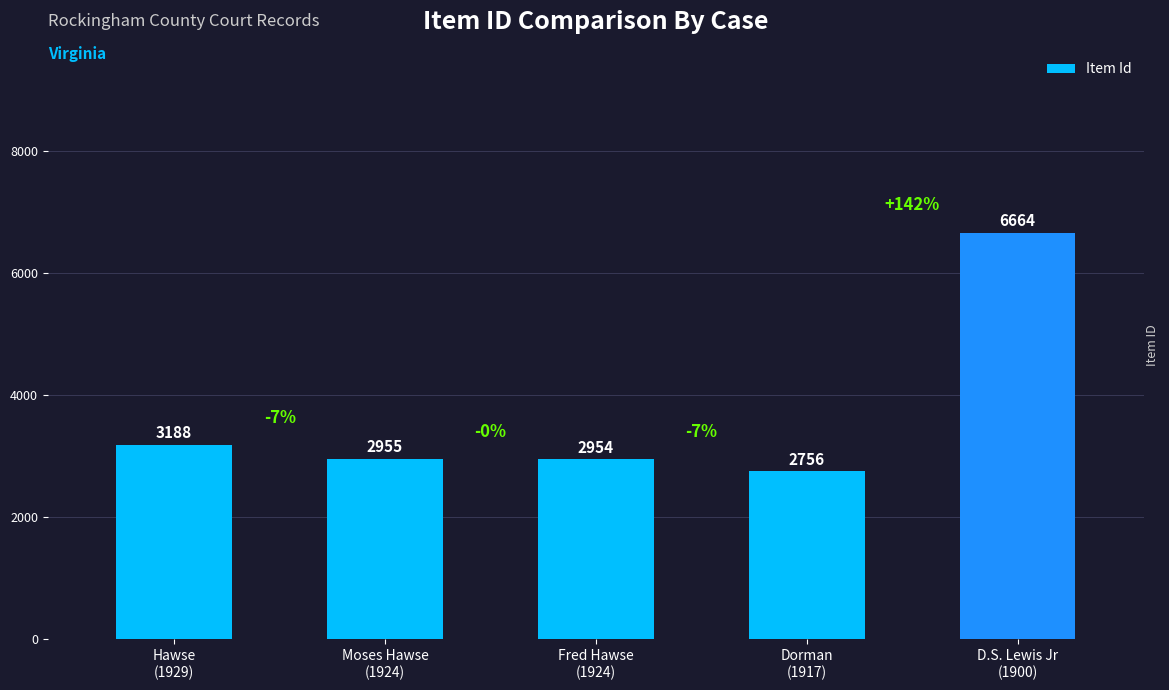

Approximately how many times larger is the value at Moses Hawse
(1924) compared to D.S. Lewis Jr
(1900)?

0.4